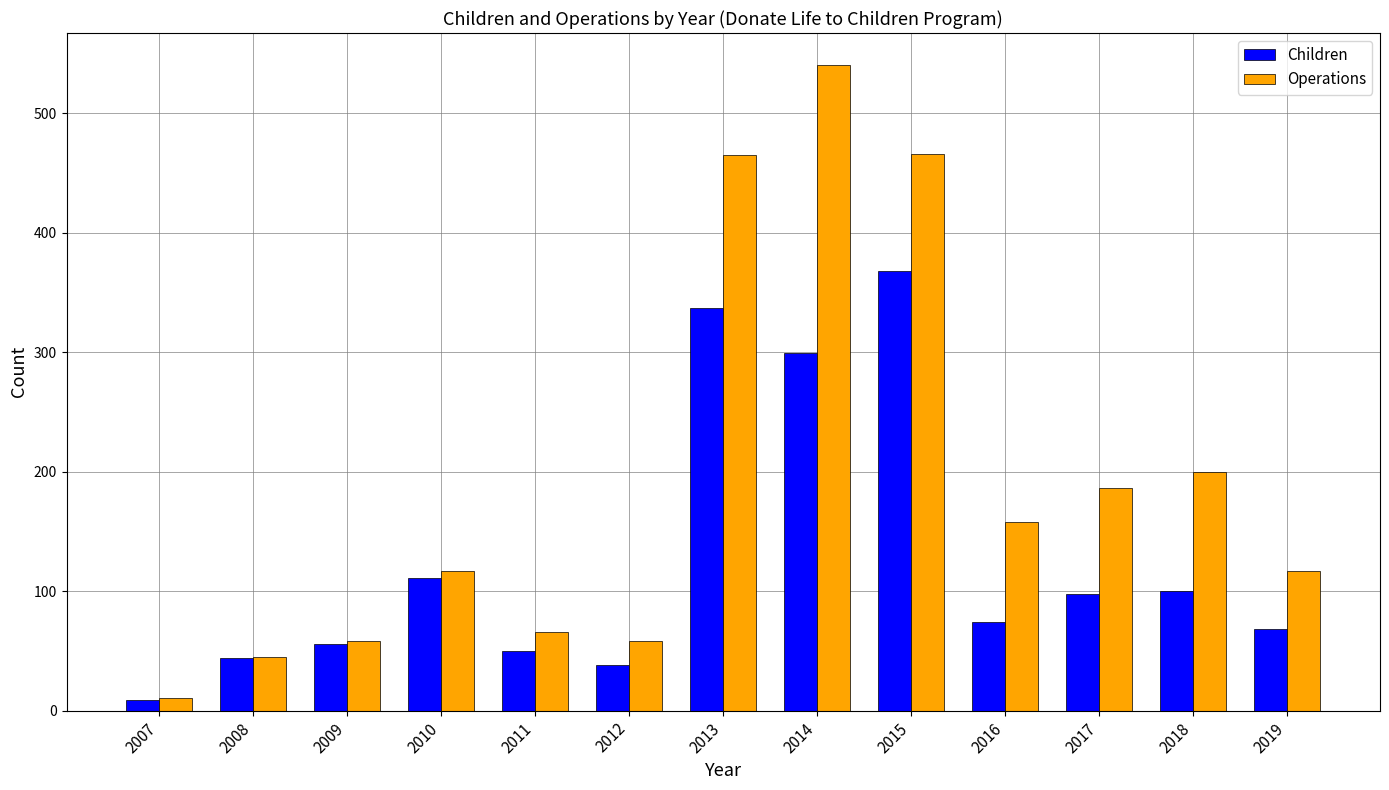

Count the number of data series in this chart.

2